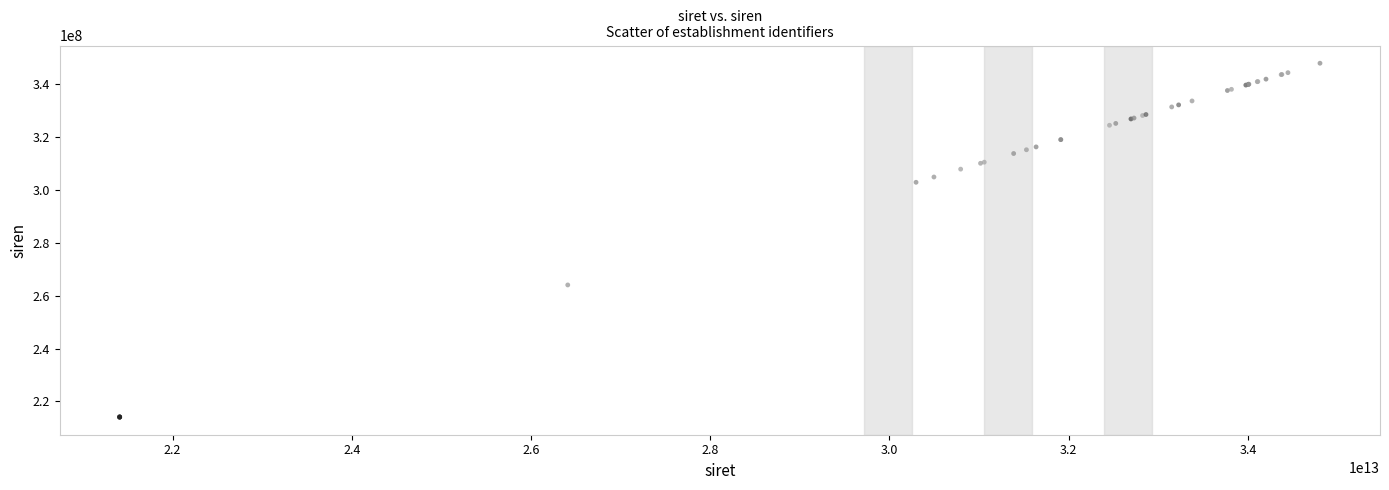

What Y value in the scatter plot is closest to 281072220?

264103037